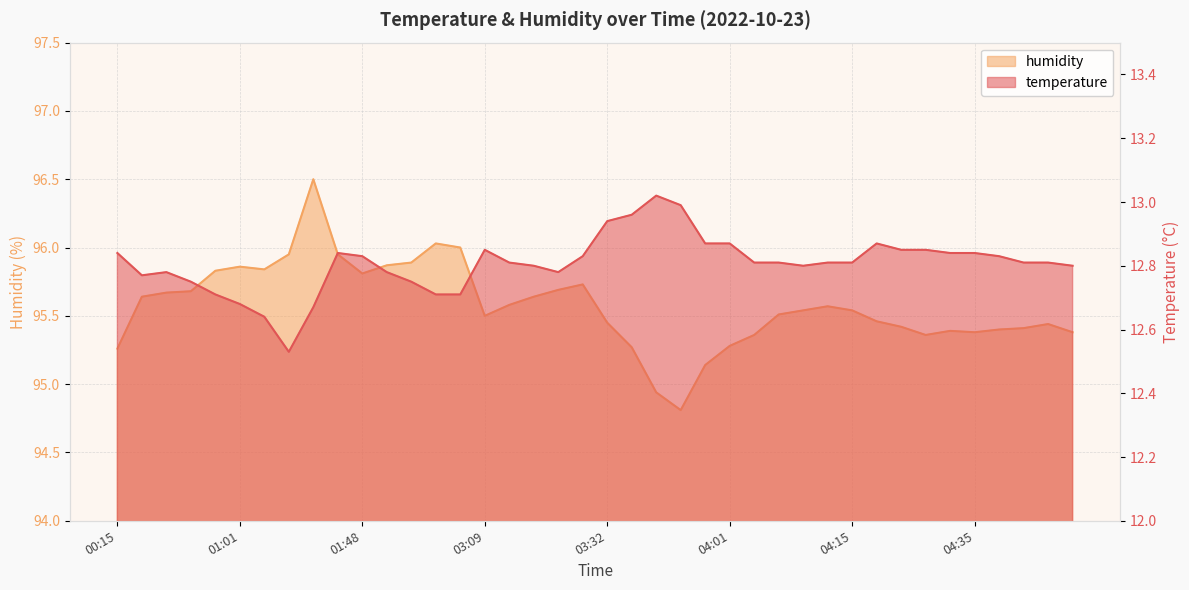

Between 00:15 and 01:48, which is larger?

00:15